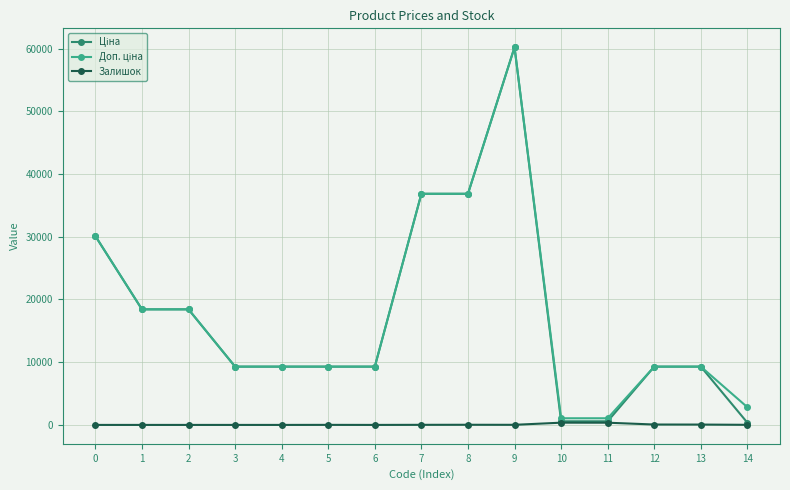

At which category is the sum across all series the highest?

9